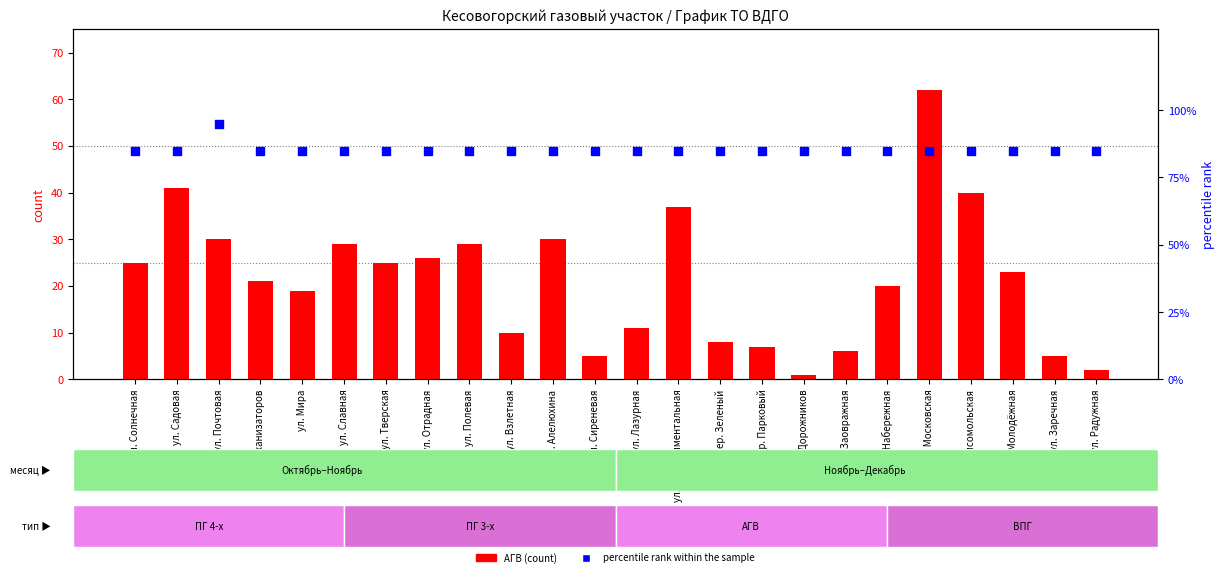

Is the value of АГВ (count) at ул. Сиреневая greater than the value of percentile rank within the sample at ул. Комсомольская?

No